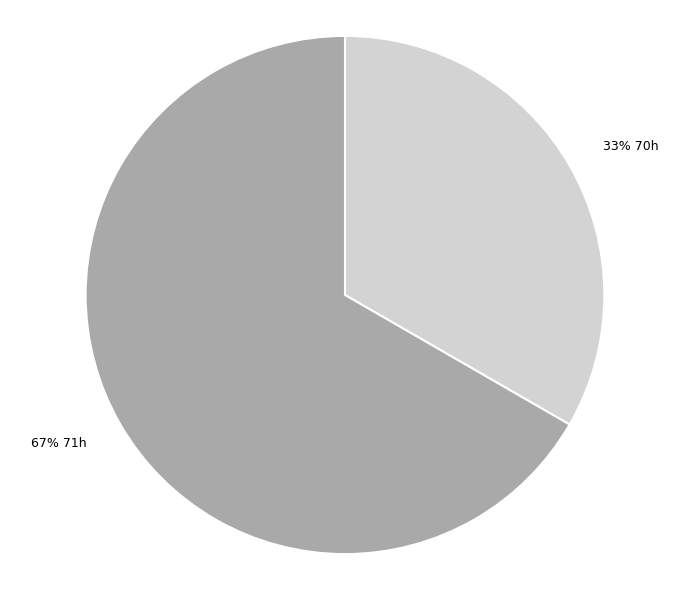

Combined, do 33% 70h and 67% 71h account for over 50%?

Yes